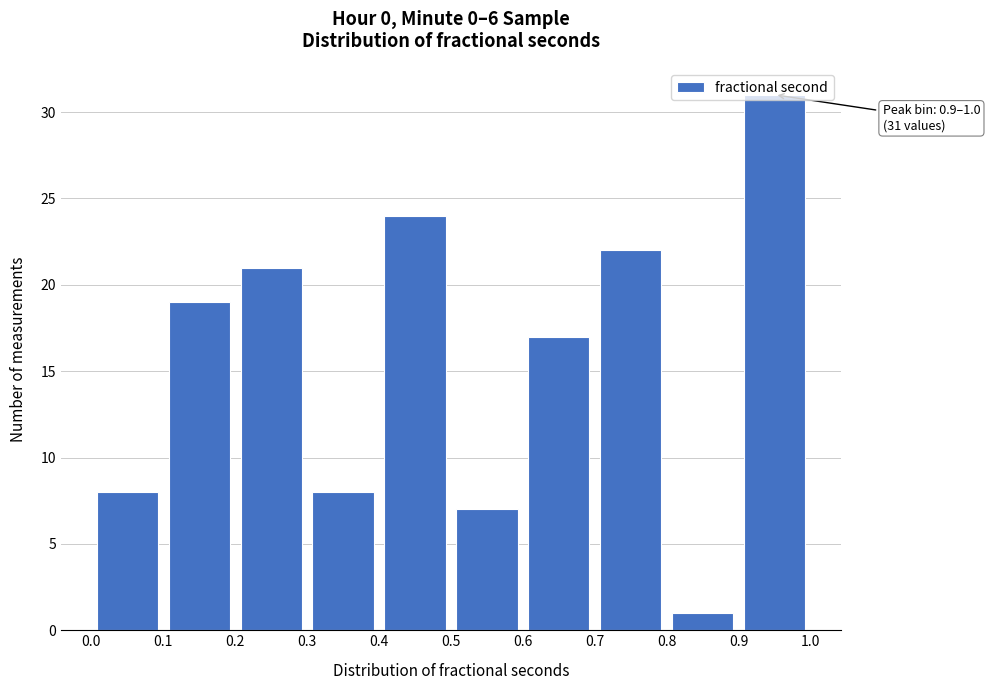

Over which range of the x-axis is the bar tallest?

0.9 to 1.0